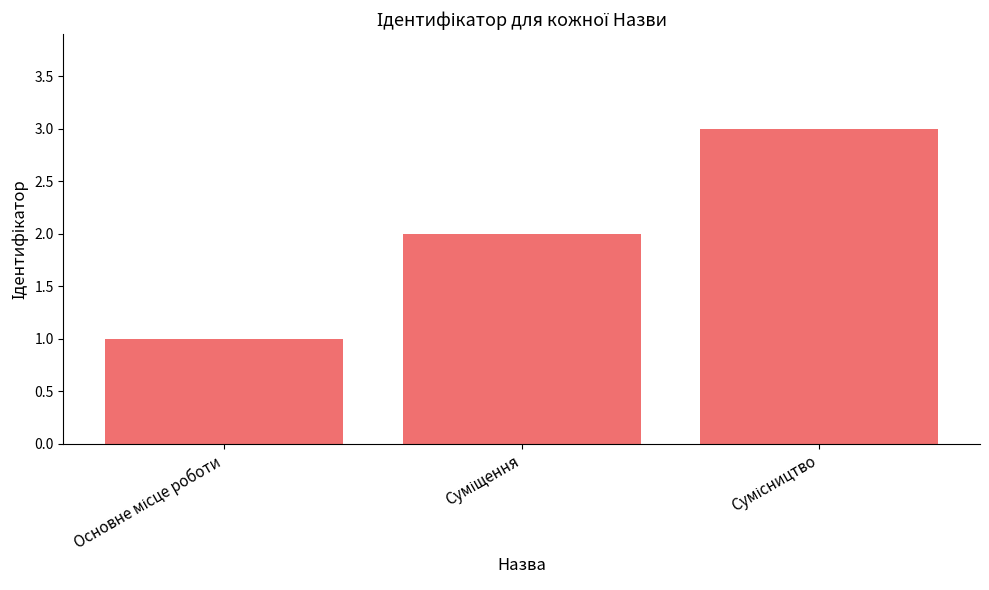

What is the sum of all values?

6